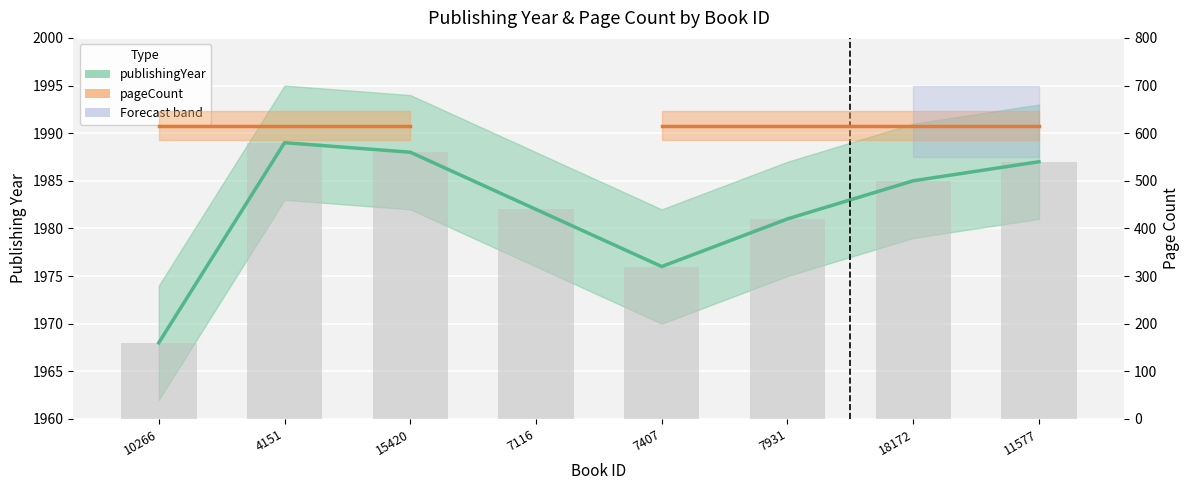

Between 7116 and 11577, which is larger?

11577